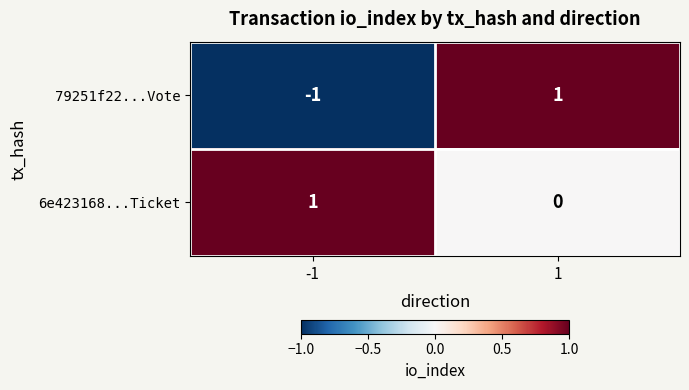

Which series has the largest total across all categories?

6e423168...Ticket